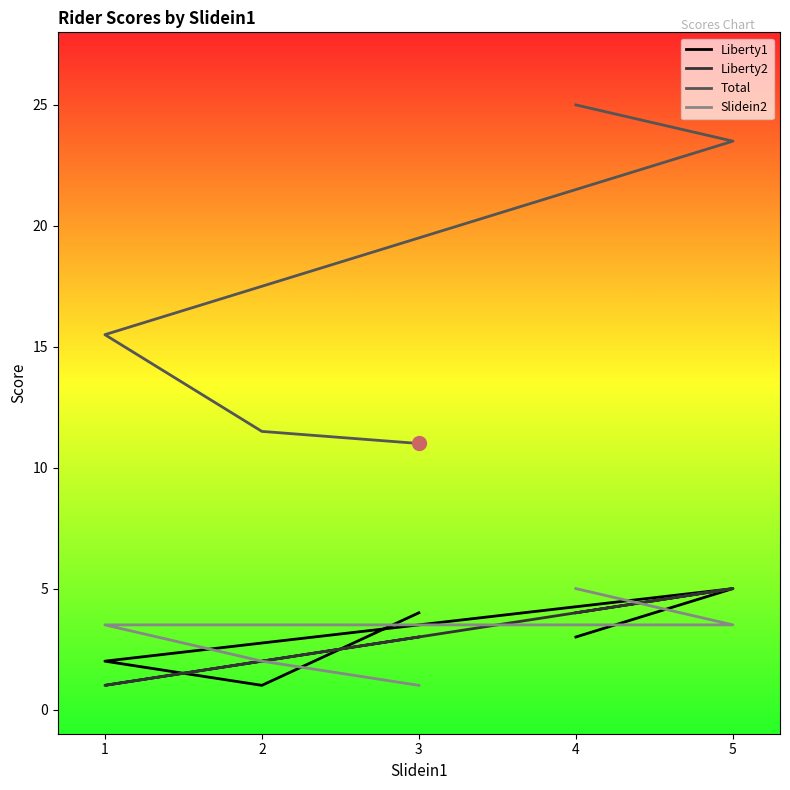

Where do Slidein2 and Liberty1 first cross each other?

4 and 5